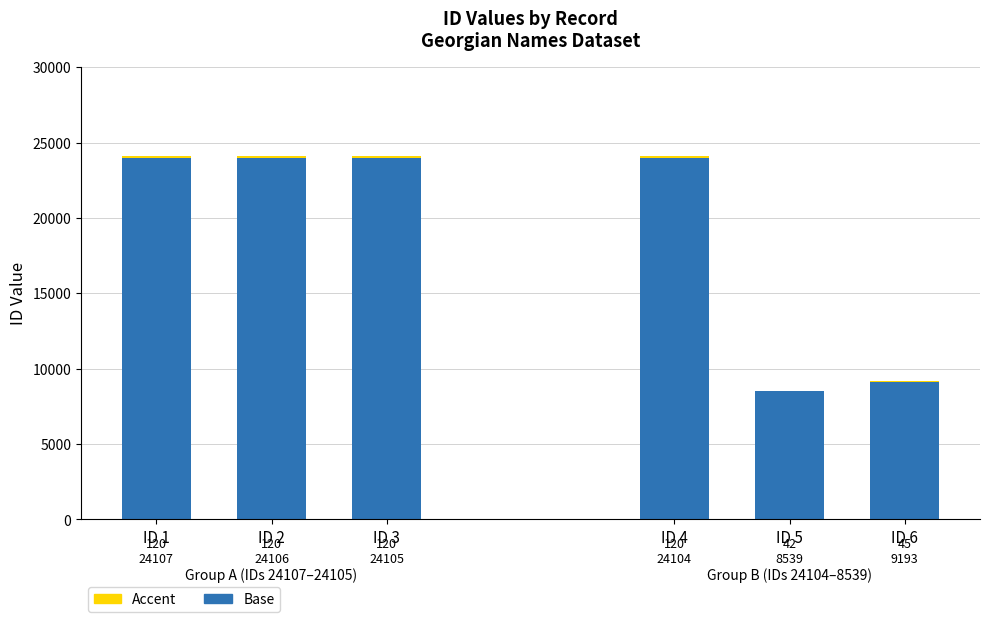

The ID (Accent) series shows 62.6 at ID 2. True or false?

False